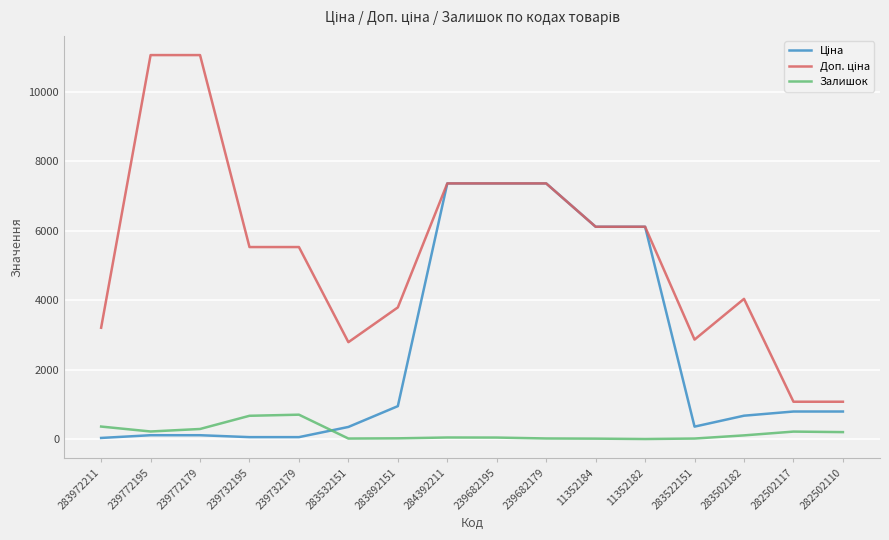

What is the maximum value shown in the chart?

11055.0